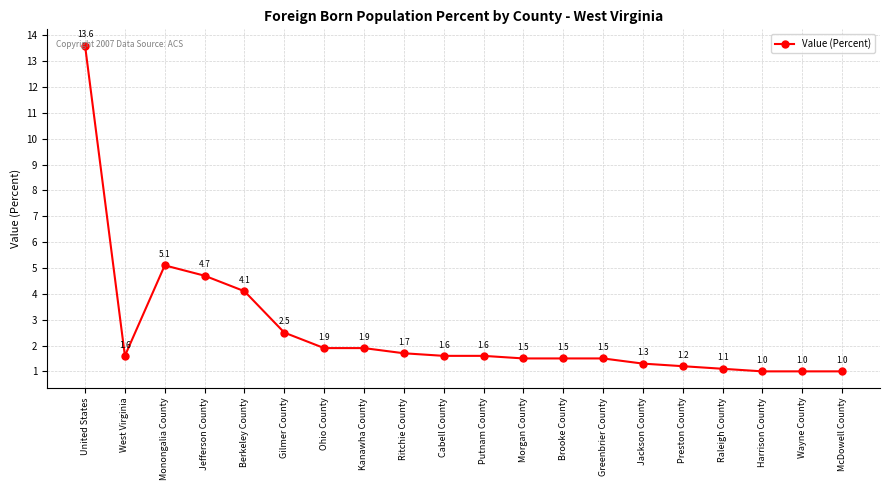

What is the maximum value shown in the chart?

13.6